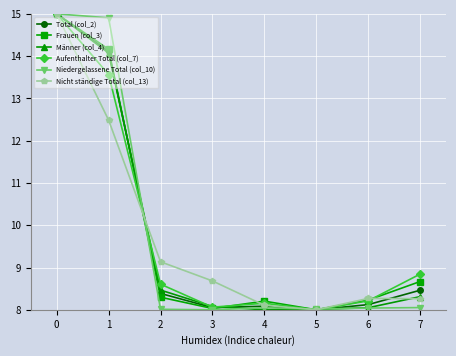

True or false: Aufenthalter Total (col_7) has more than 2 interior local peaks.

False